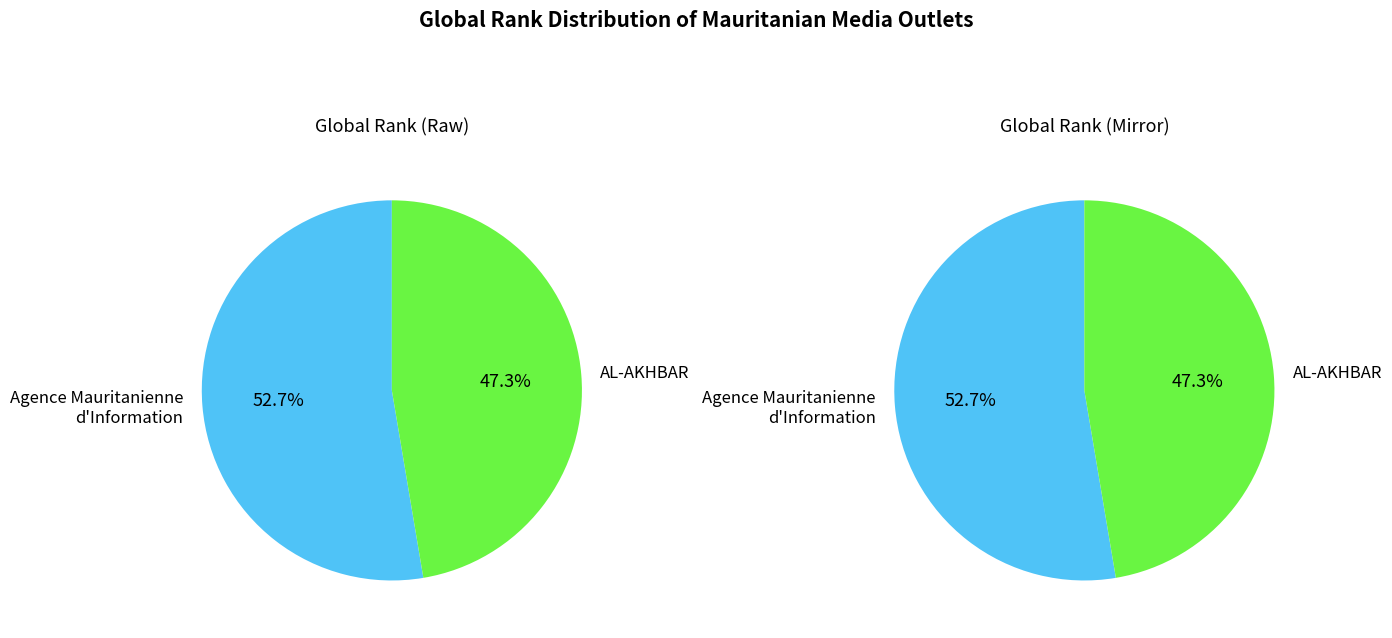

What is the ratio of the value at Agence Mauritanienne d'Information to the value at AL-AKHBAR?

1.1